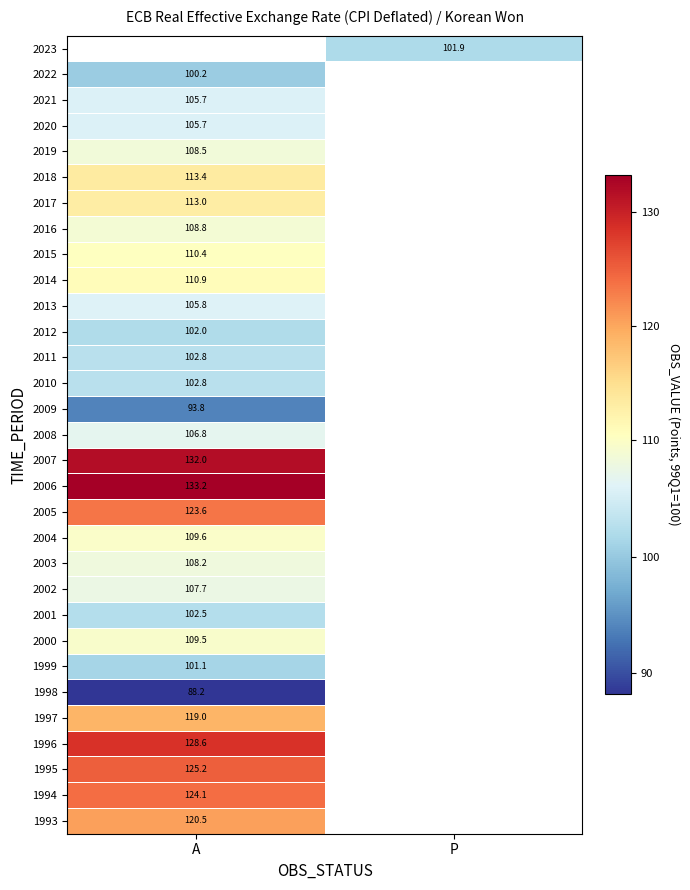

Between A and P, which is larger?

P